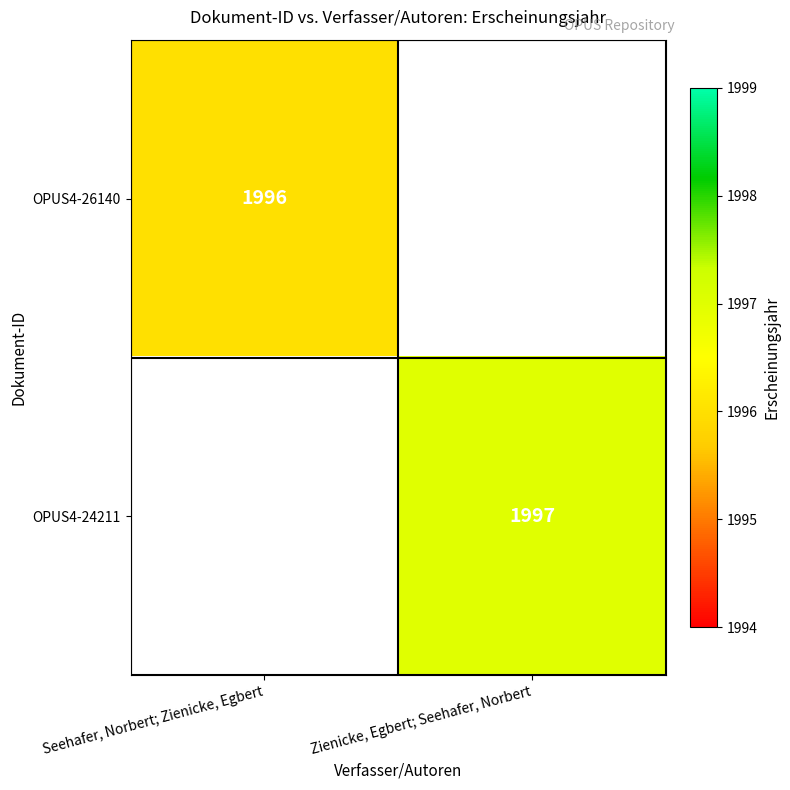

Is it true that OPUS4-24211 equals 473 at Zienicke, Egbert; Seehafer, Norbert?

False